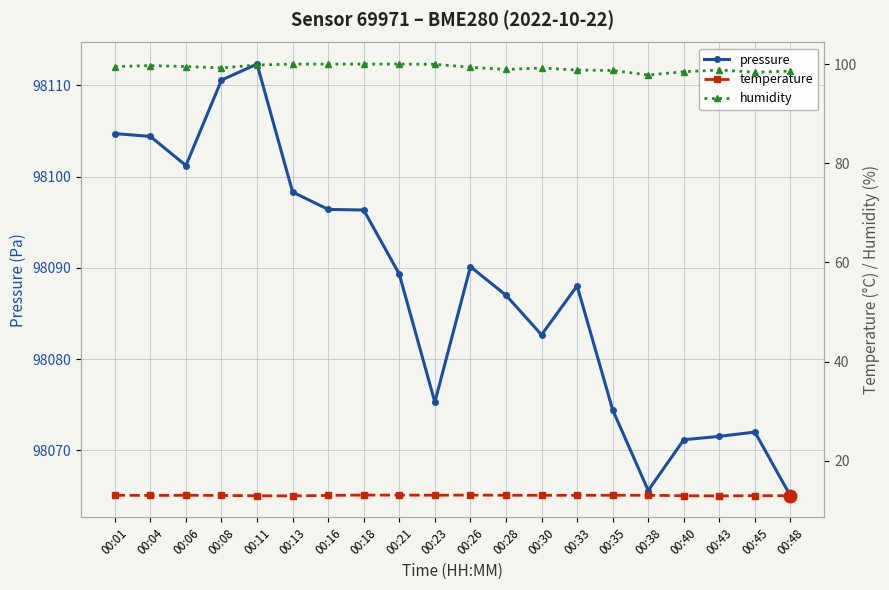

Rank the categories by pressure value from lowest to highest.

00:48, 00:38, 00:40, 00:43, 00:45, 00:35, 00:23, 00:30, 00:28, 00:33, 00:21, 00:26, 00:18, 00:16, 00:13, 00:06, 00:04, 00:01, 00:08, 00:11